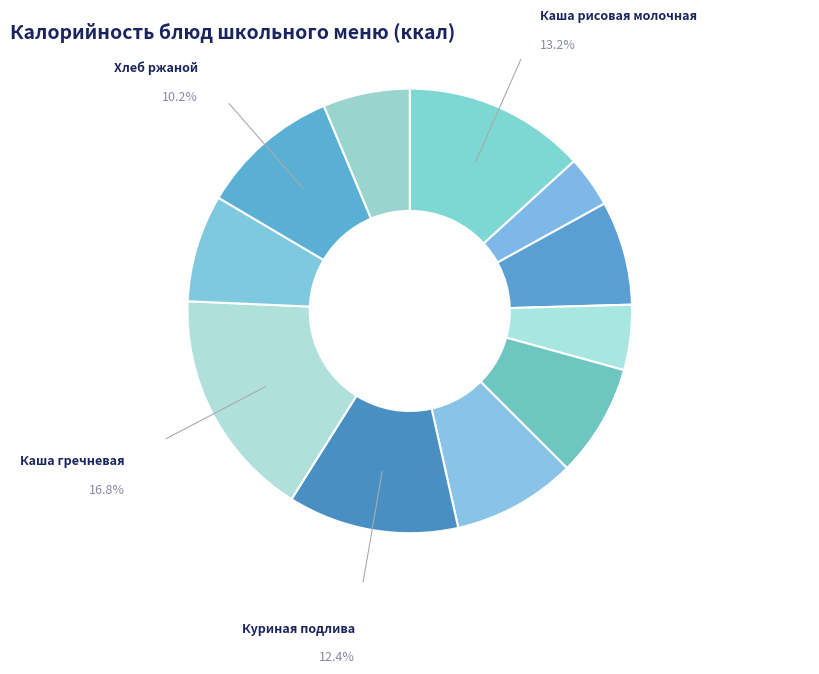

Count the number of slices in the pie.

11